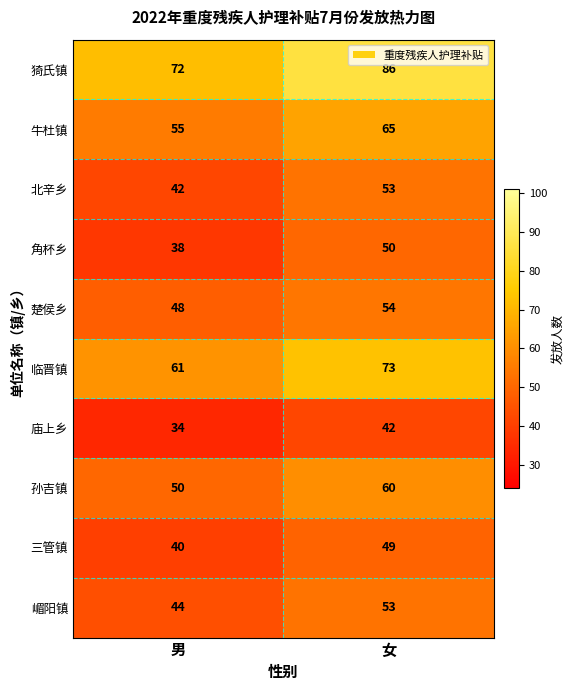

What value does the 角杯乡 series have at 男?

38